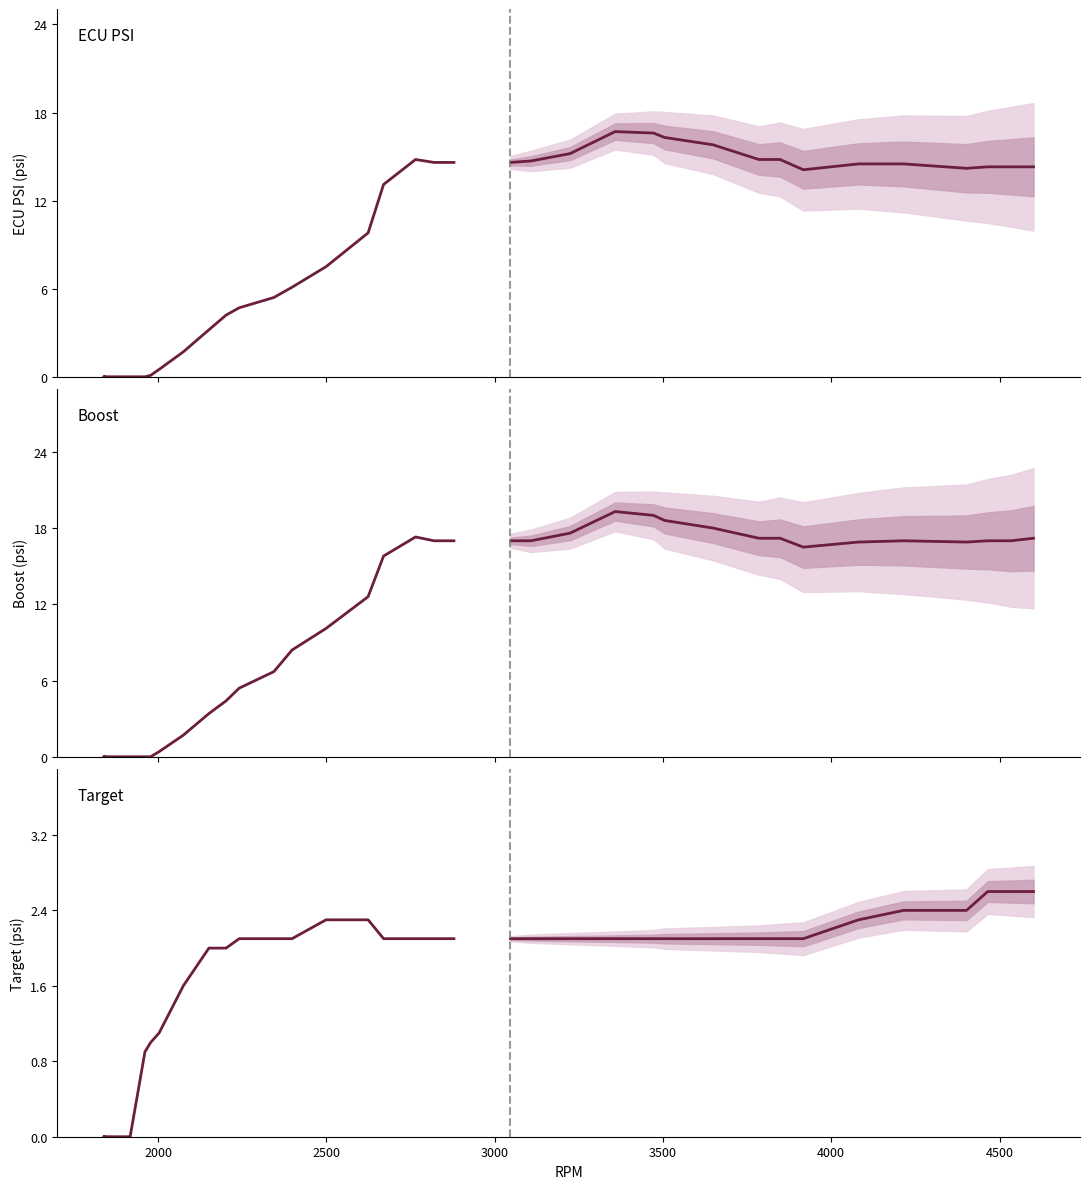

Does the chart have visible grid lines?

No